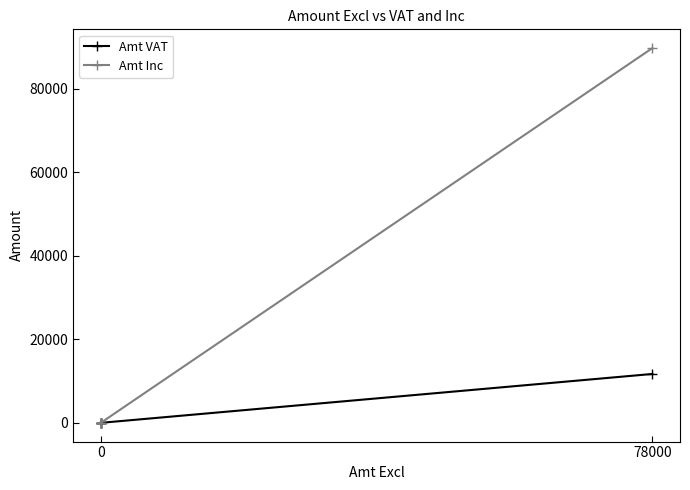

List the series in order of their peak value, highest first.

Amt Inc, Amt VAT